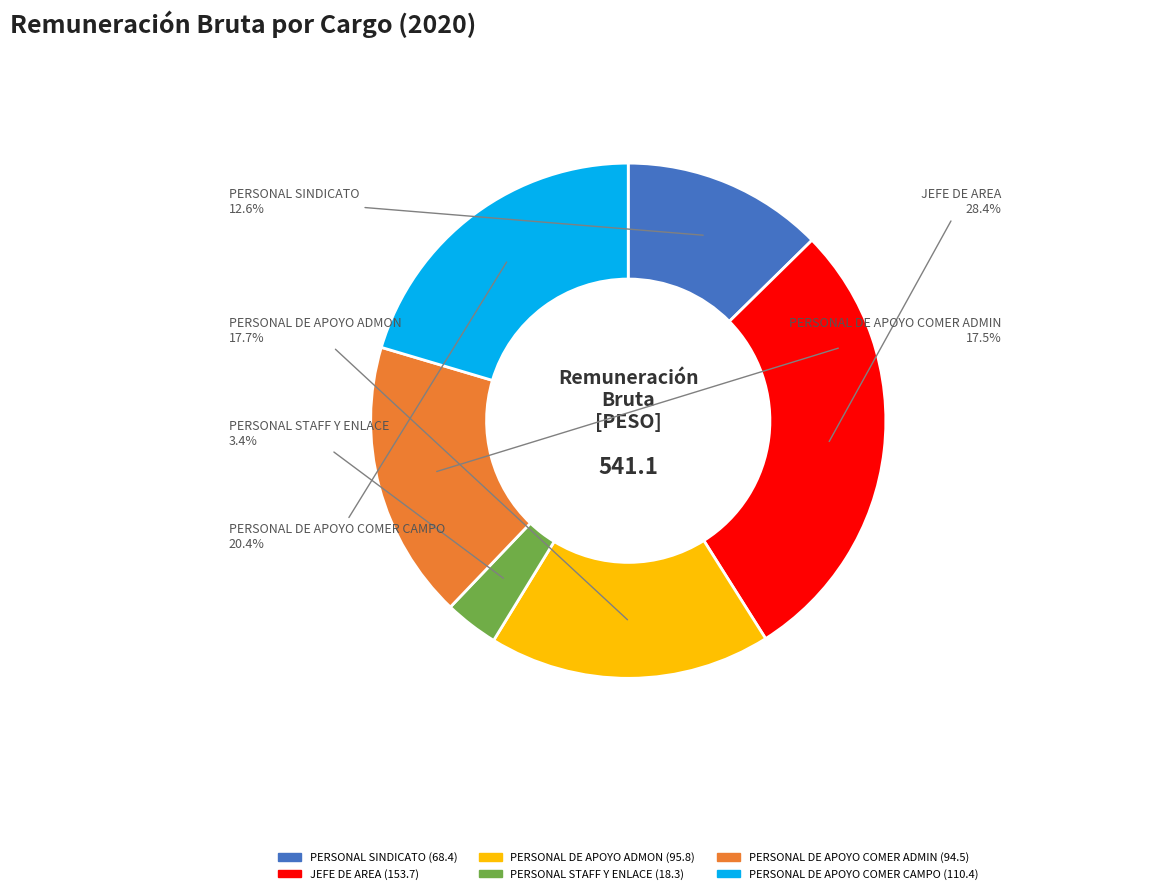

Is there any slice that represents more than half of the pie?

No